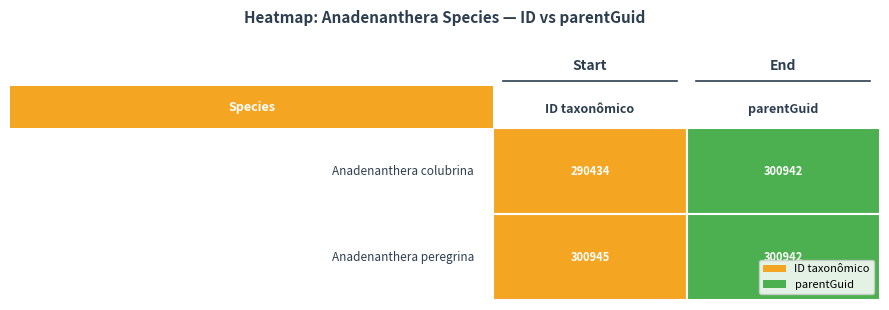

At which label does 300945 reach its peak?

ID taxonômico